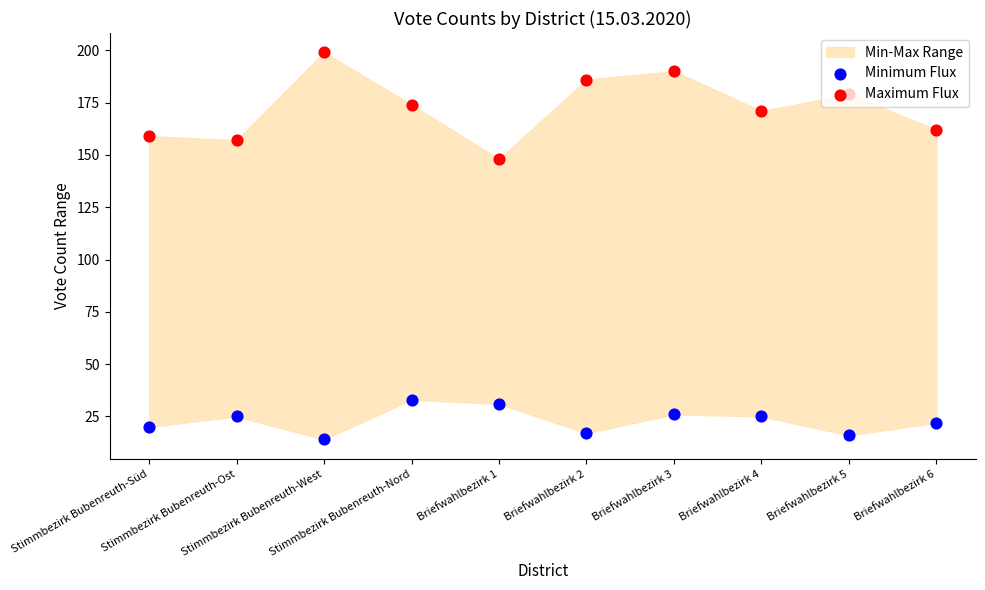

Which series reaches the maximum Y coordinate?

Maximum Flux